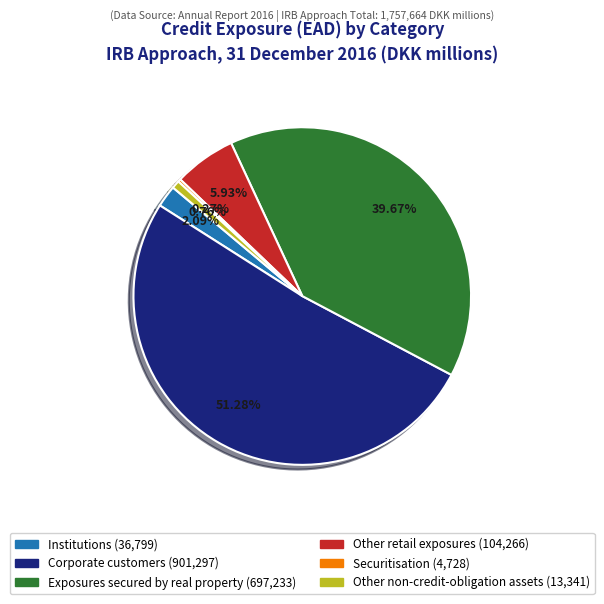

Which category has the biggest portion of the pie?

Corporate customers